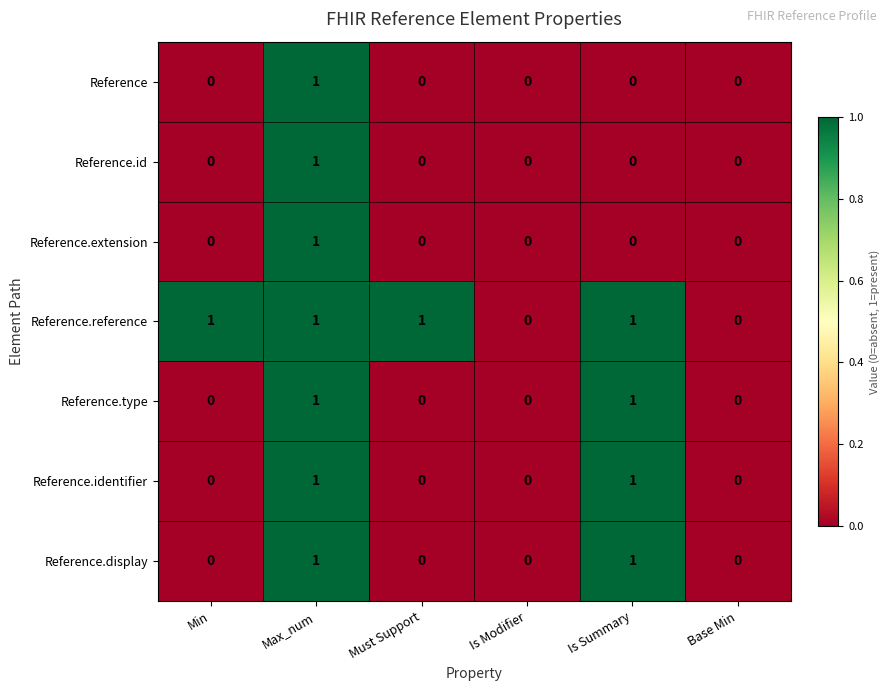

True or false: Reference.identifier has a value of 0 at Base Min.

True